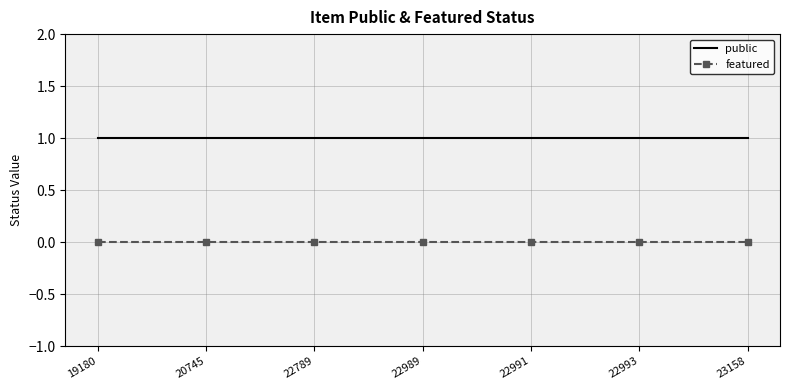

True or false: public and featured intersect in this chart.

False